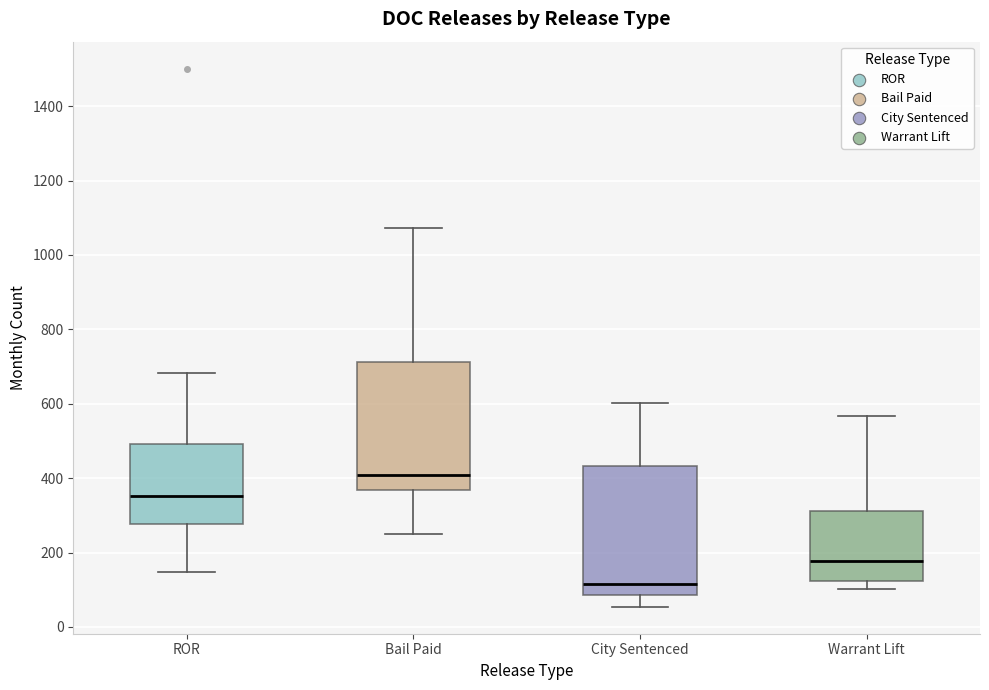

Where does the upper whisker of the box for City Sentenced end on the y-axis? The values are not printed on the chart, so give them approximately, as read against the axis.

600